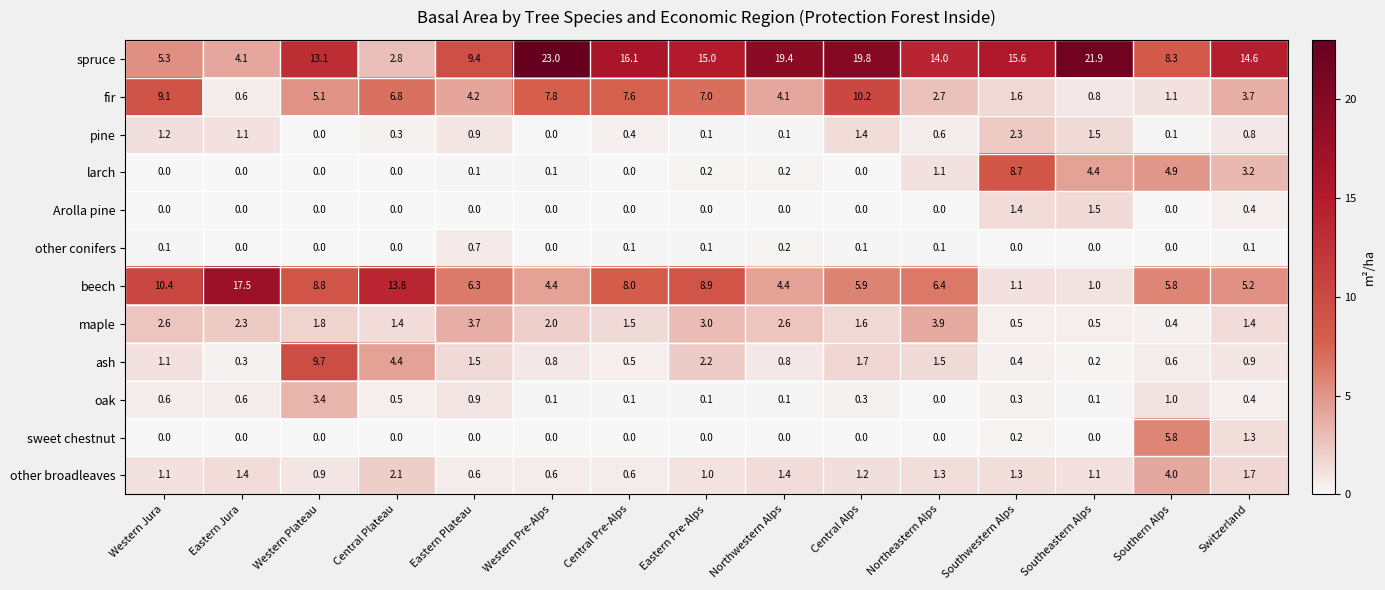

List the series in order of their peak value, lowest first.

other conifers, Arolla pine, pine, oak, maple, other broadleaves, sweet chestnut, larch, ash, fir, beech, spruce